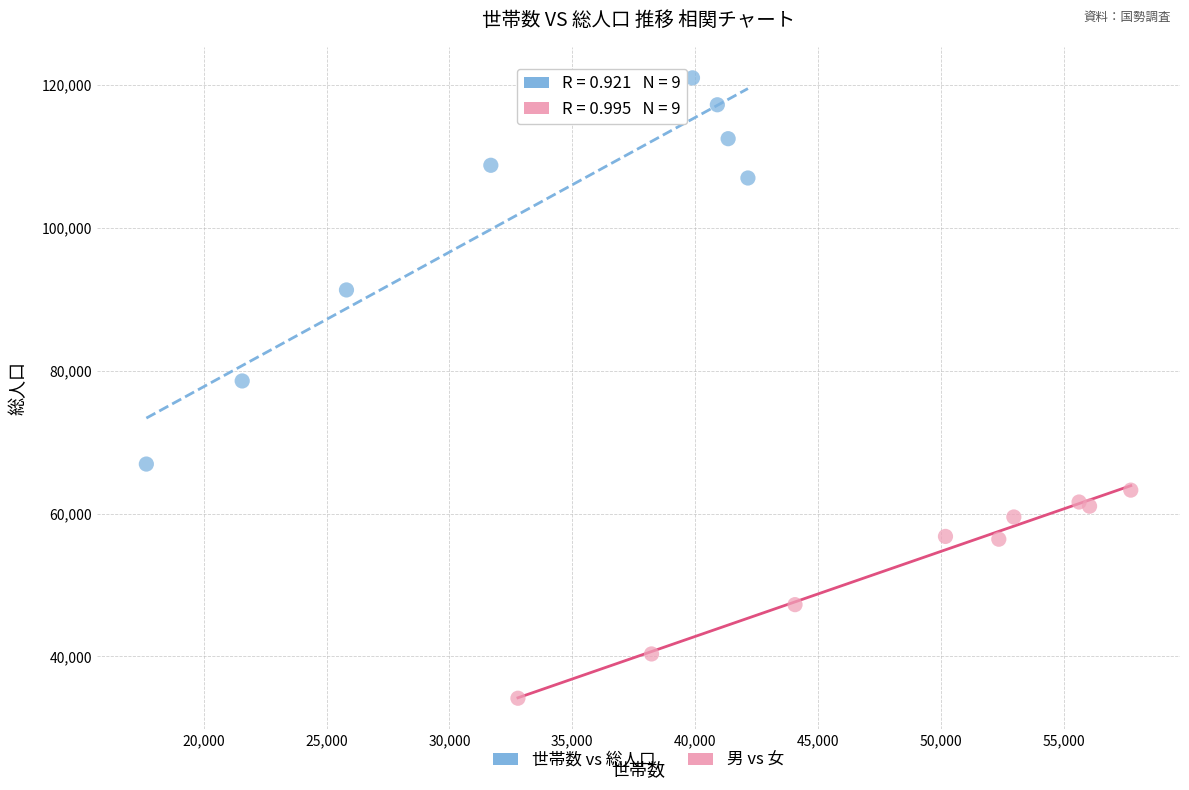

Which series contains the highest Y value?

世帯数 vs 総人口